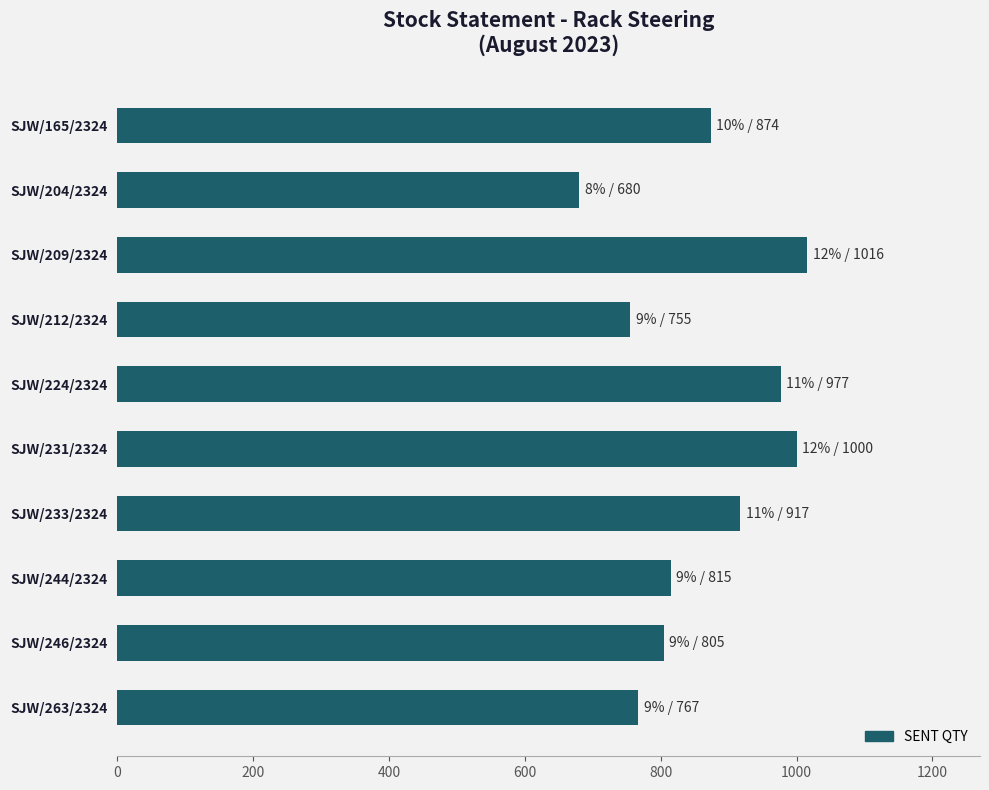

Which label corresponds to the largest value in the chart?

SJW/209/2324